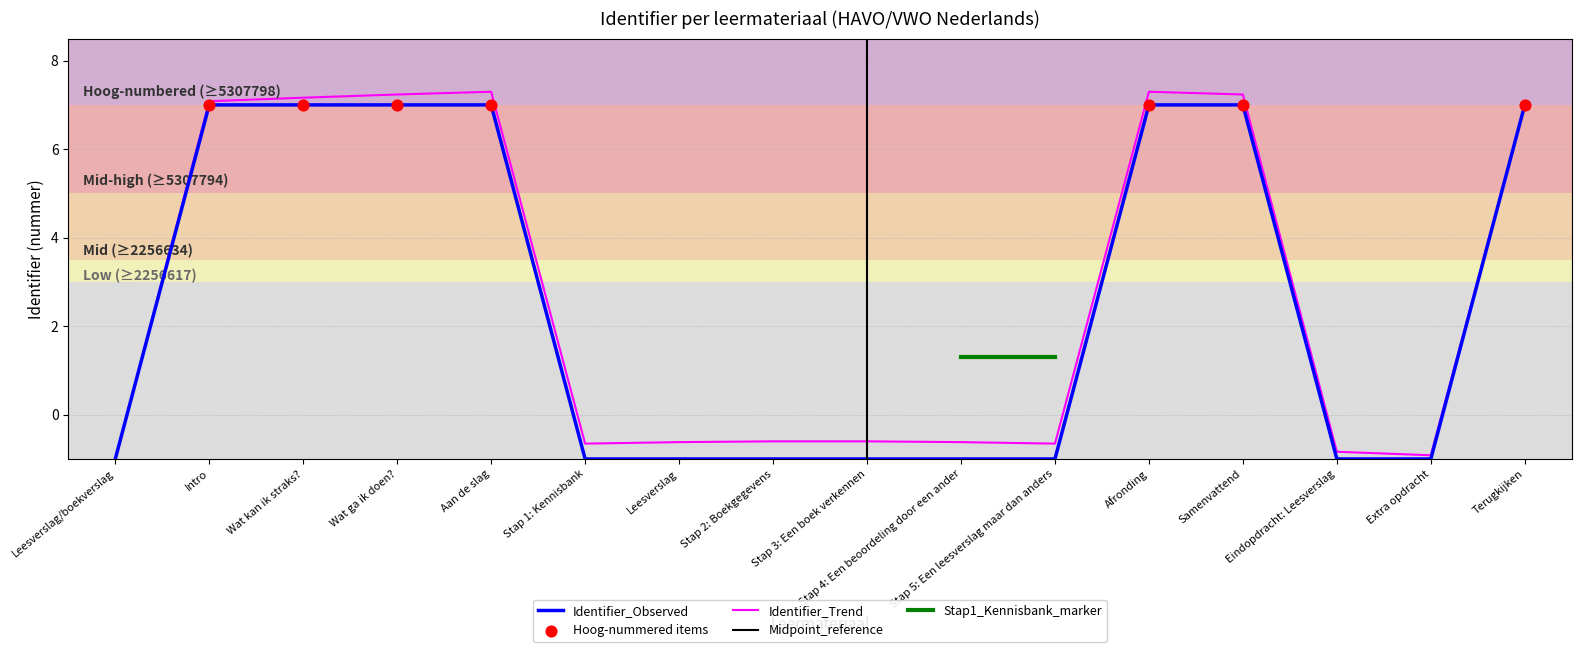

Which series contains the lowest Y value?

Gepubliceerd